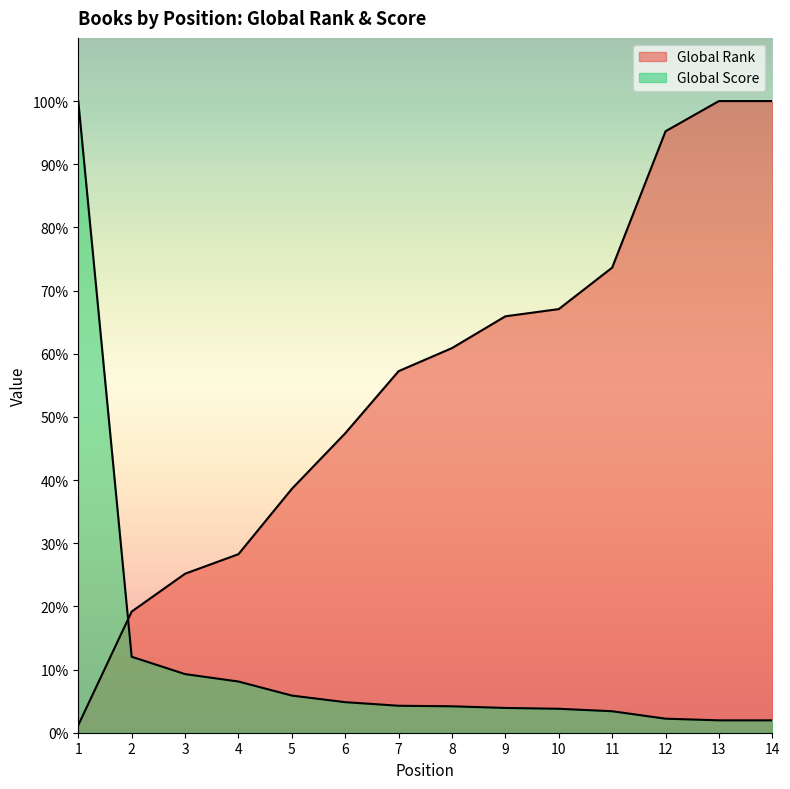

Which series has the largest total across all categories?

Global Rank